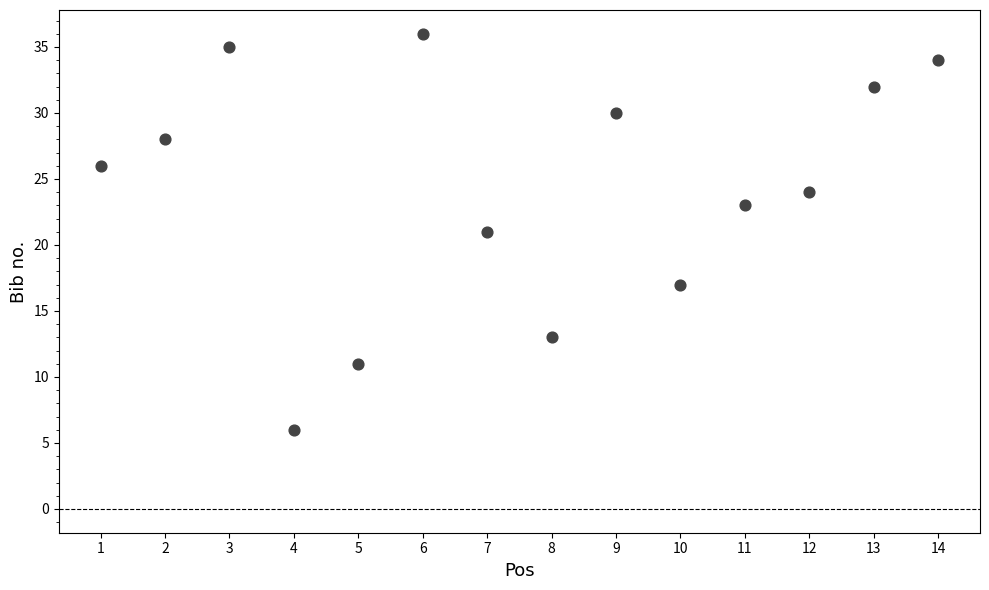

What is the range of Y values (max minus min)?

30